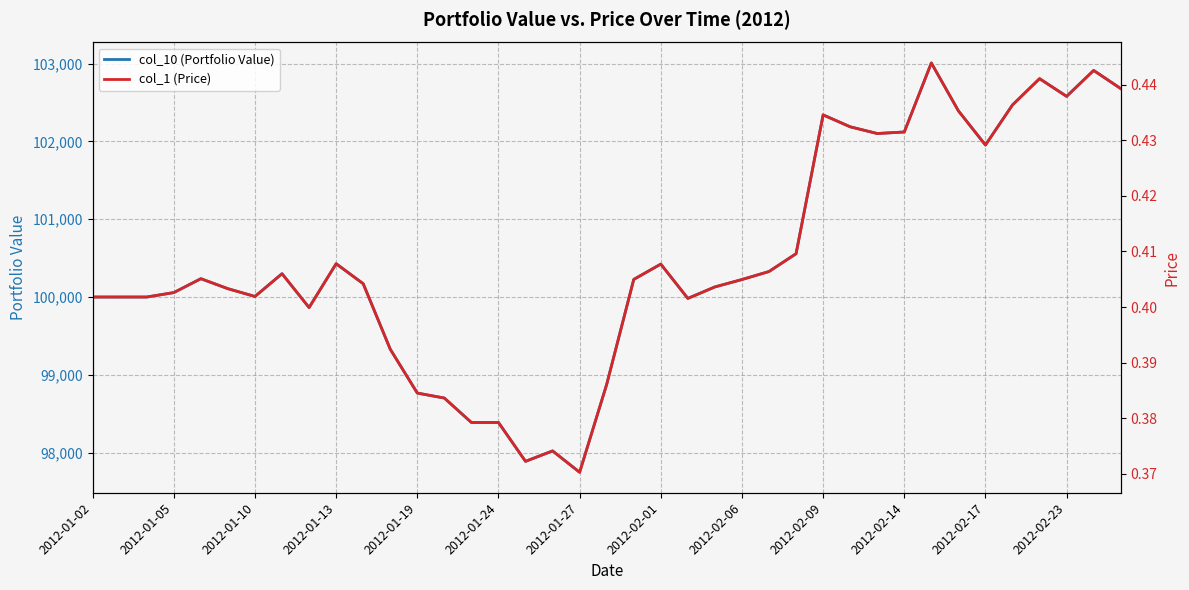

What is the highest value of the col_10 (Portfolio Value) series?

103007.6